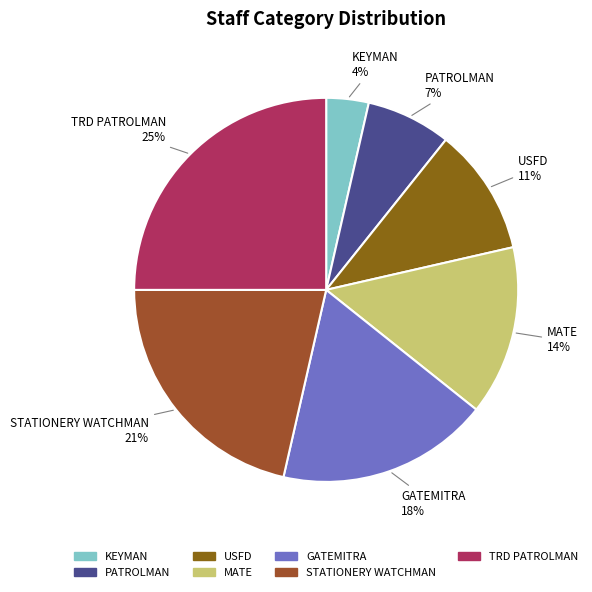

The USFD slice represents 11% of the pie. True or false?

True